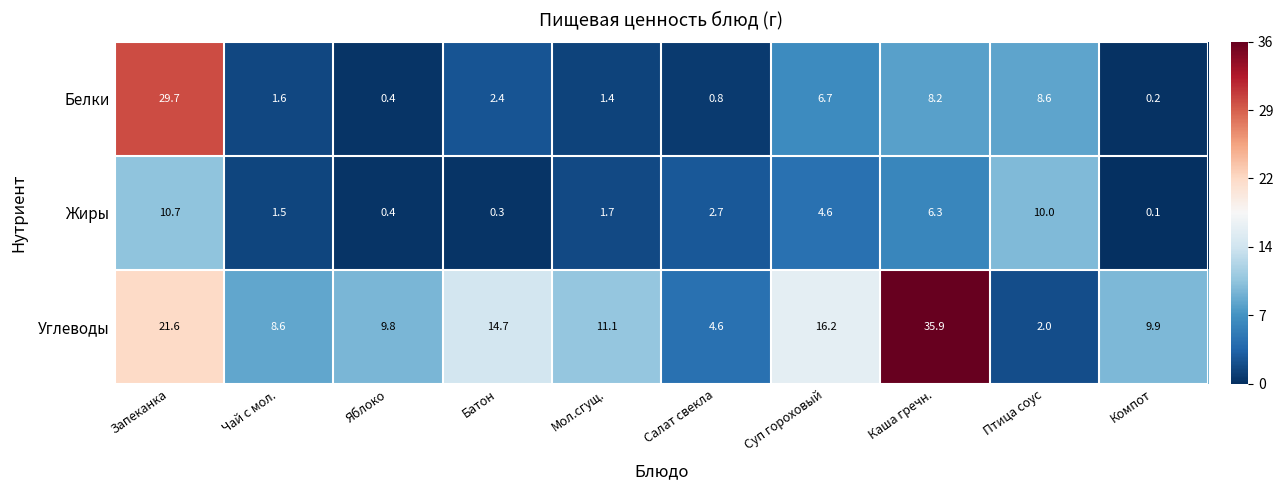

What is the maximum value shown in the chart?

35.9